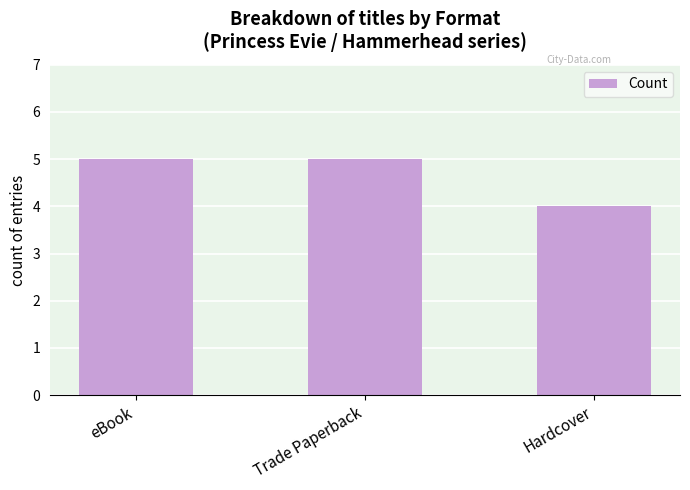

Between eBook and Hardcover, which is larger?

eBook